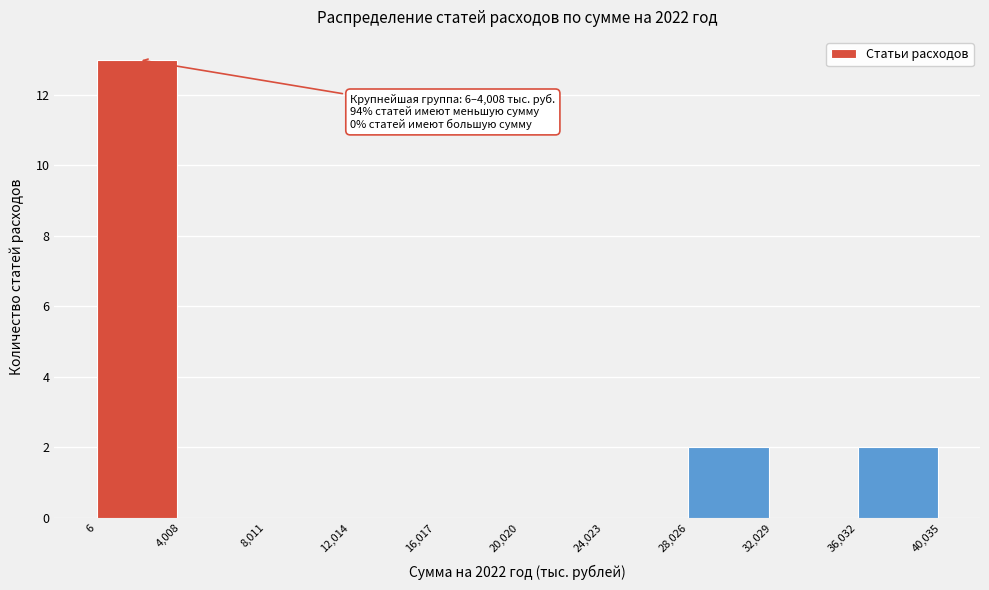

Over which range of the x-axis is the bar tallest?

6 to 4,008